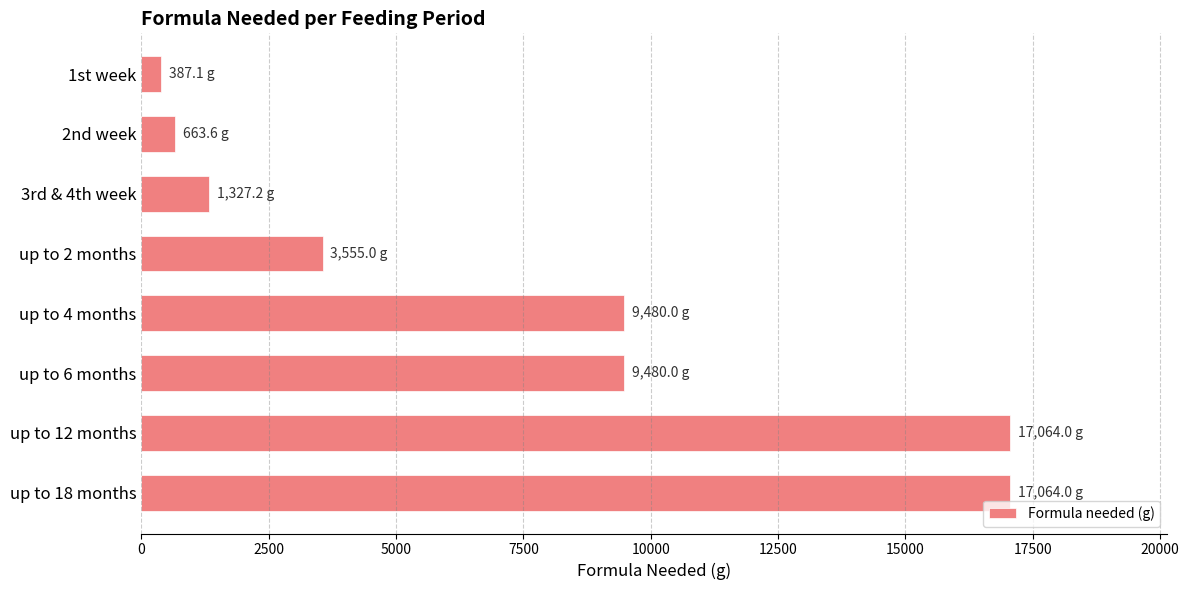

What is the sum of all values?

59020.9